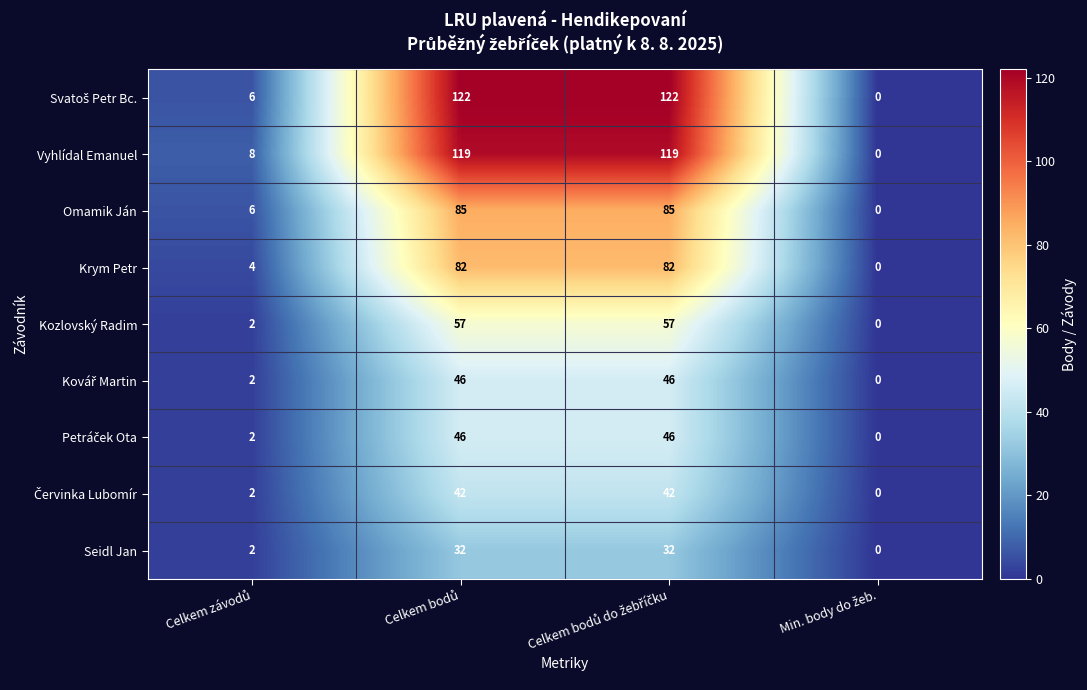

Count the number of categories in the chart.

4